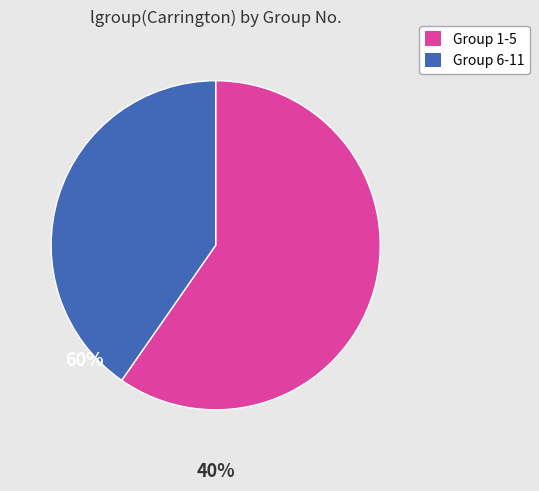

Is there a majority slice in this chart?

Yes